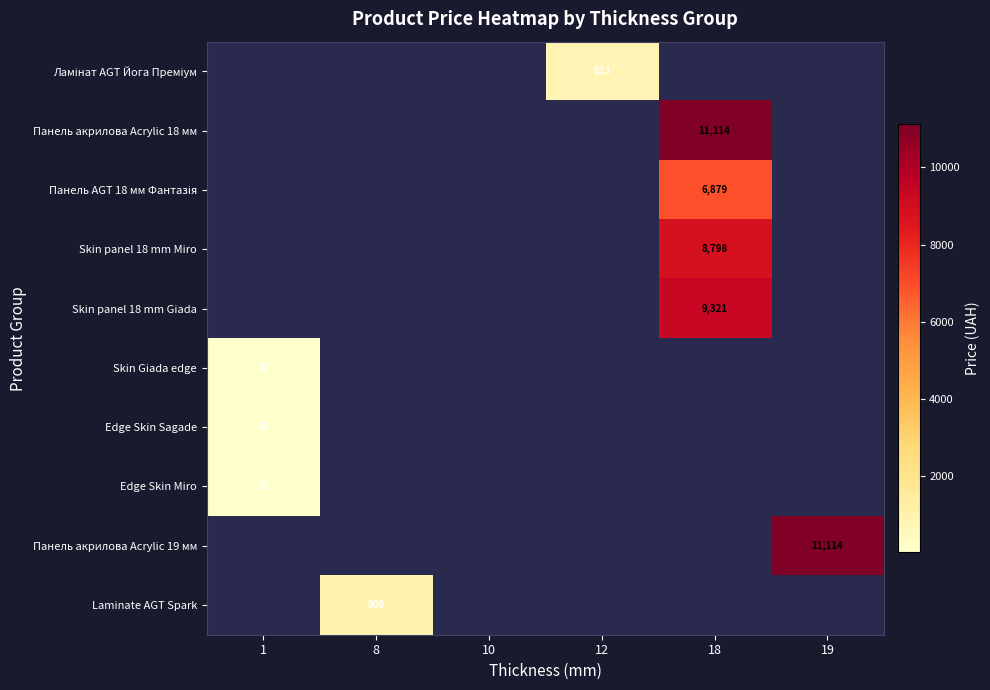

What is the maximum value shown in the chart?

11113.6